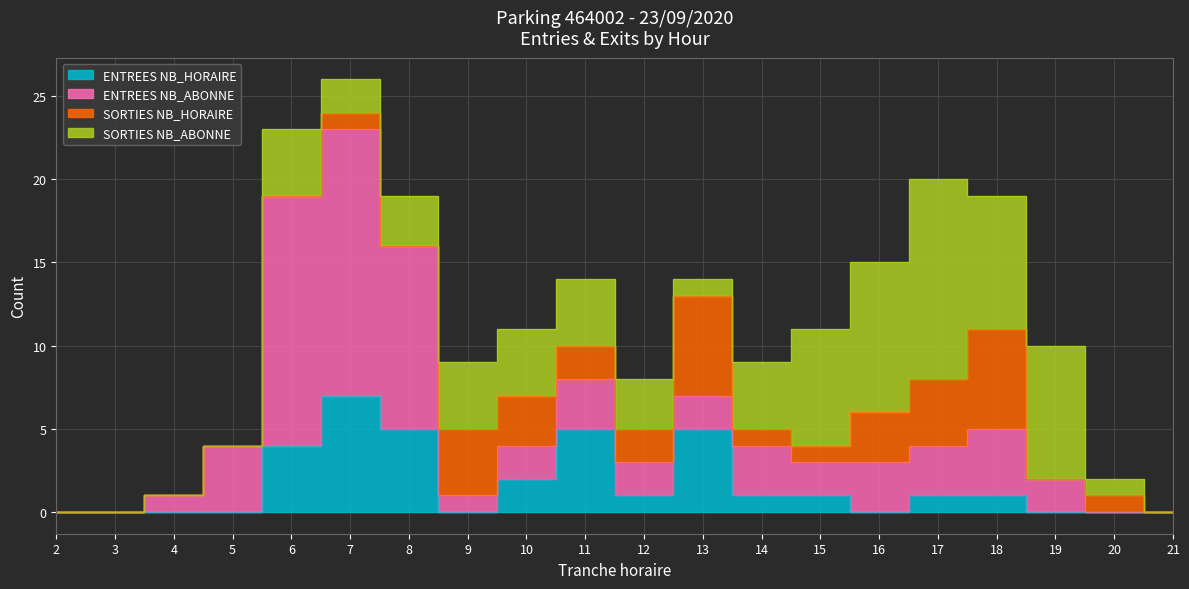

Where is the first local minimum for ENTREES NB_ABONNE?

9